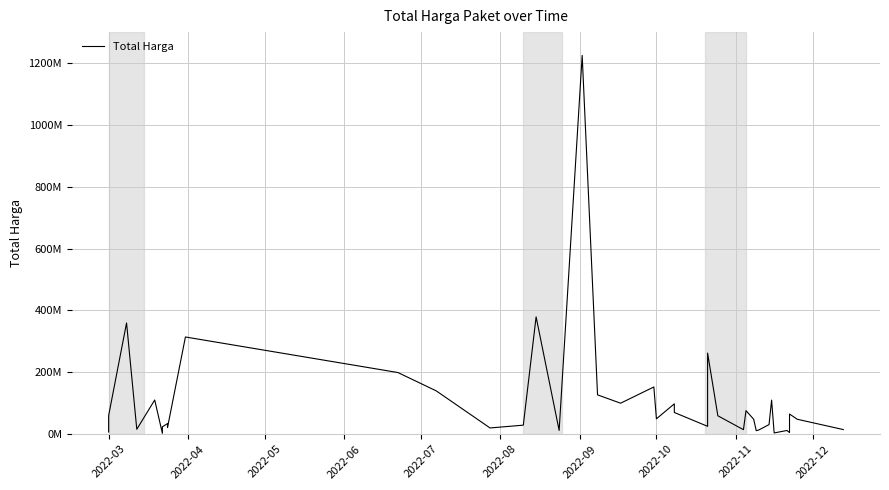

How many data points does each series have?

40